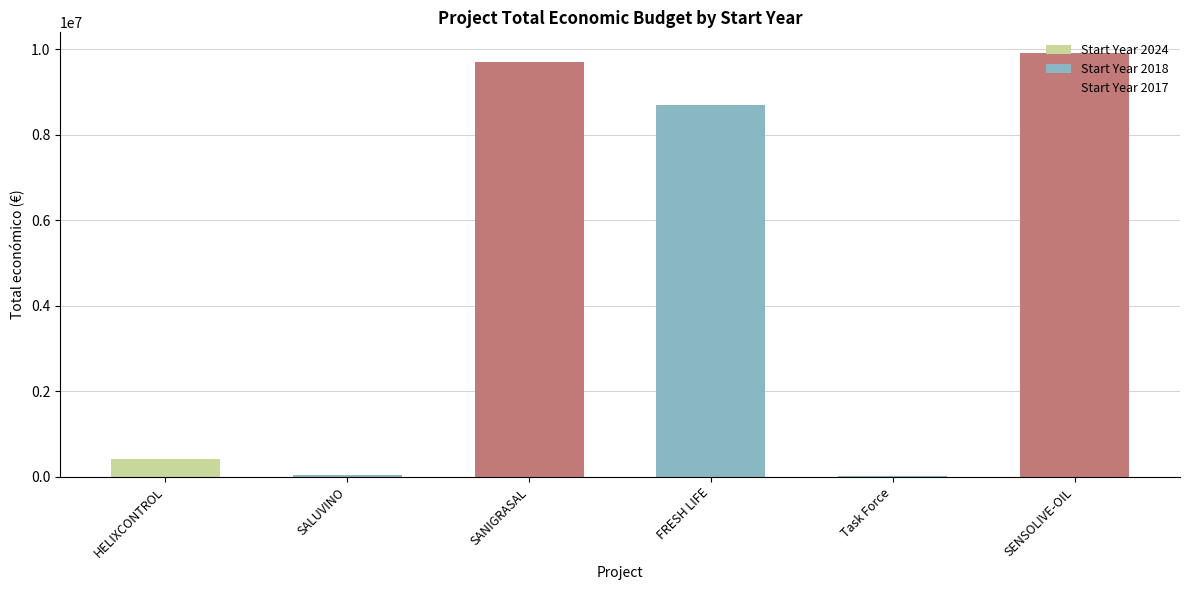

List the labels in order of value, largest first.

2017, 2017, 2018, 2024, 2018, 2018